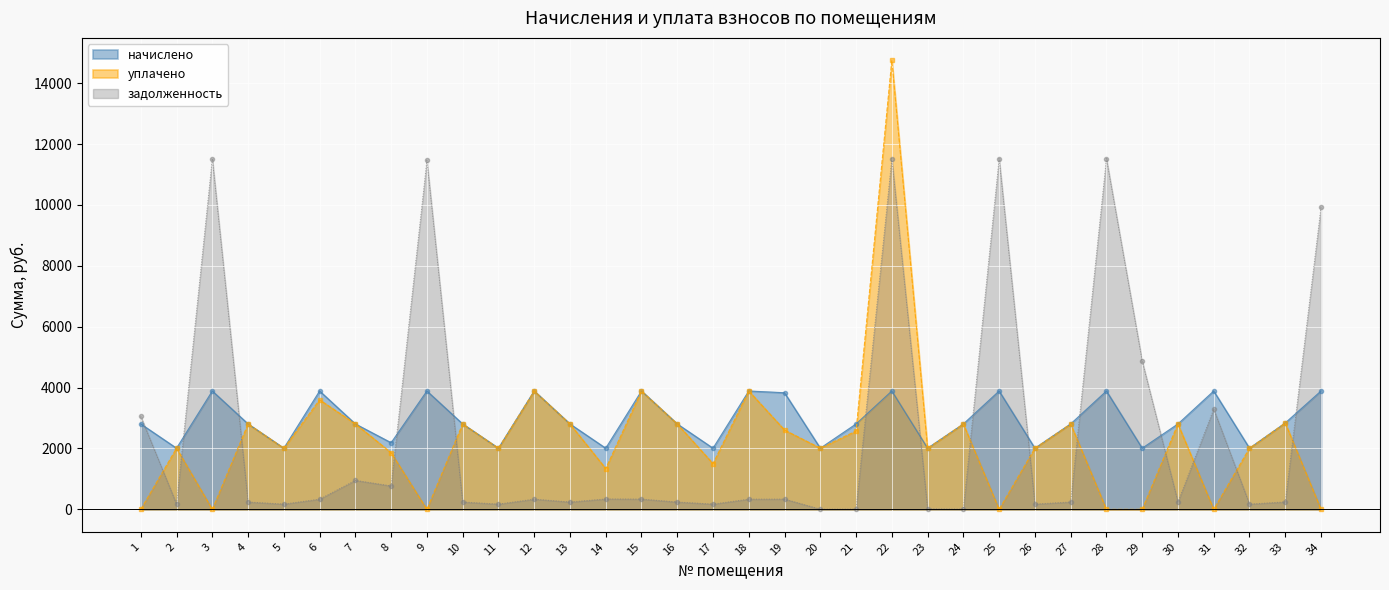

How many interior local peaks does the начислено series have?

10